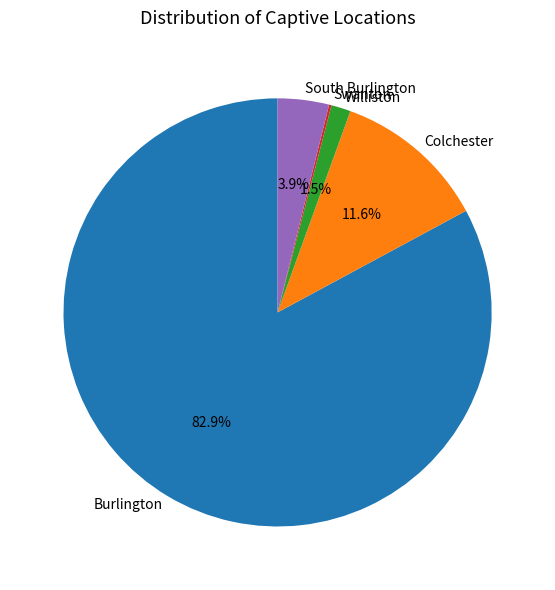

Which category has the biggest portion of the pie?

Burlington